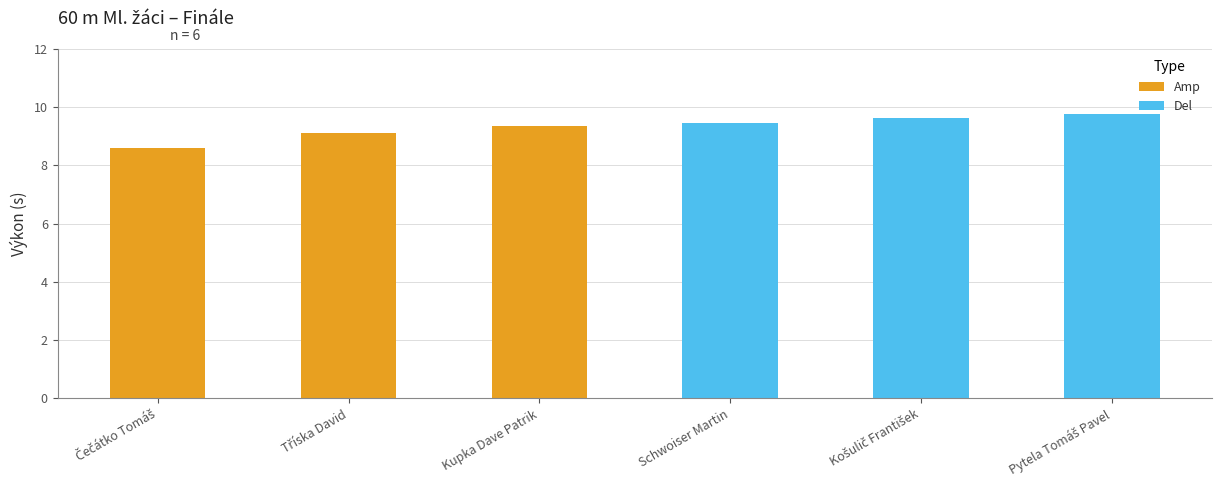

Are the bars horizontal?

No